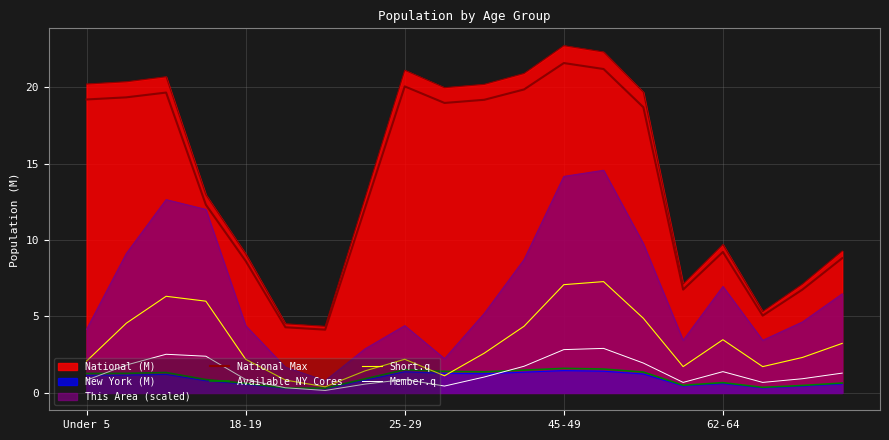

What is the maximum value shown in the chart?

21.6